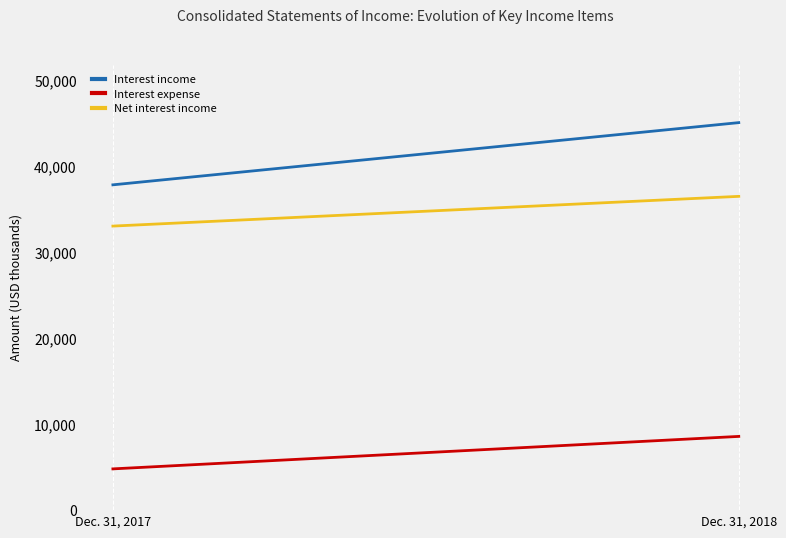

What is the sum of the Interest expense values at Dec. 31, 2018 and Dec. 31, 2017?

13378